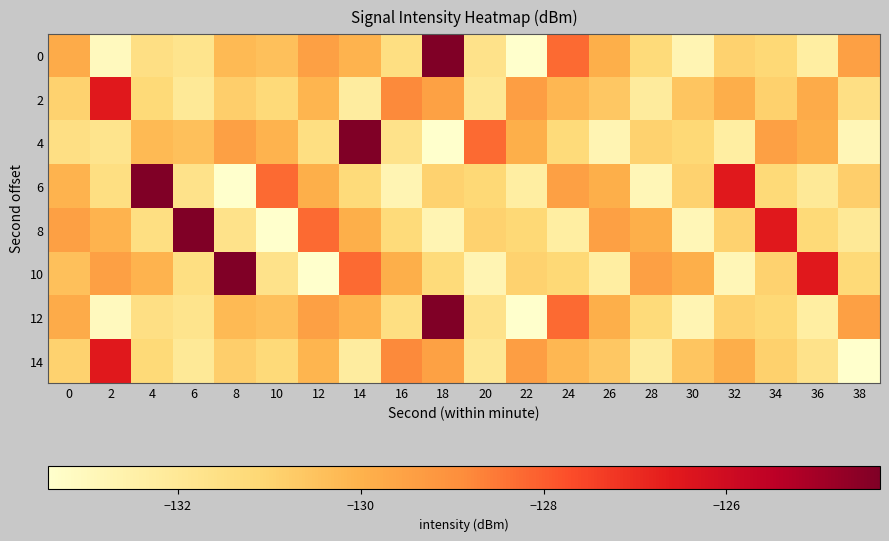

What is the greatest value displayed?

-124.3